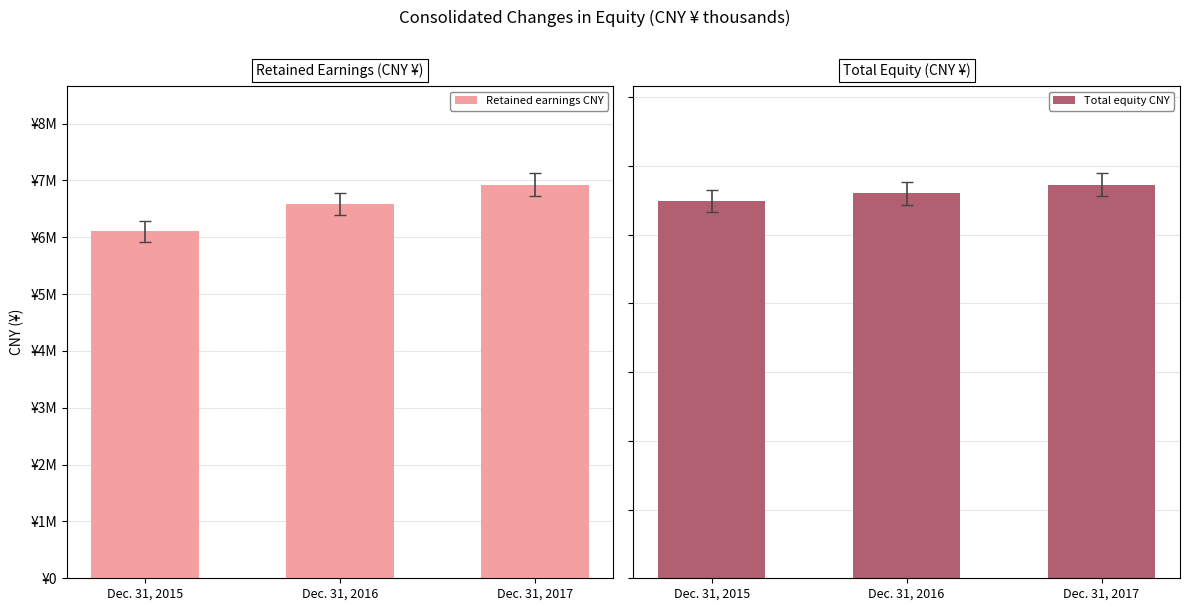

What is the difference between the maximum and second lowest values in the Retained earnings CNY series?

346696